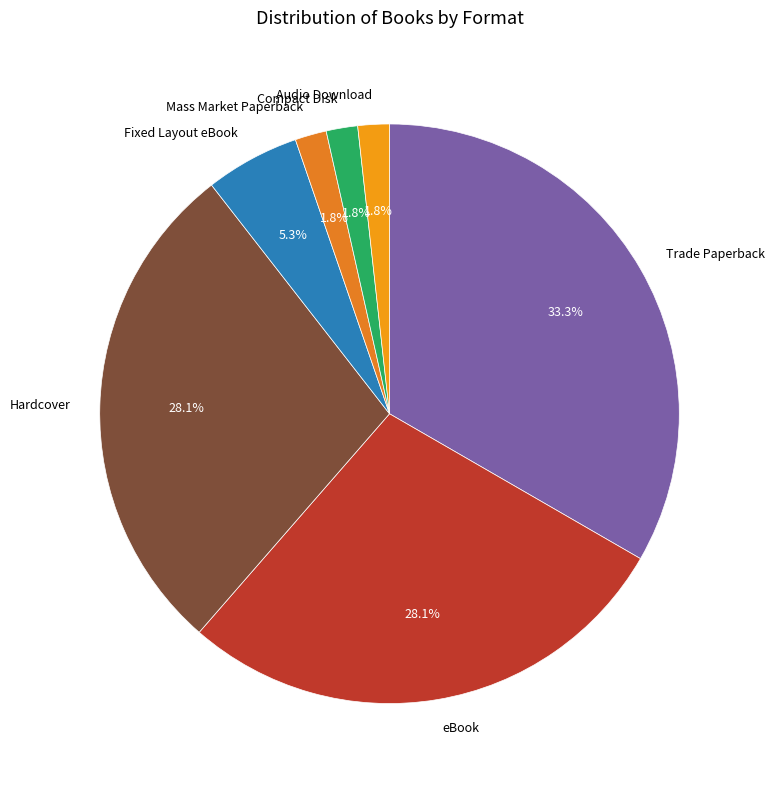

To the nearest percent, what is the combined percentage of Fixed Layout eBook and Trade Paperback?

39%